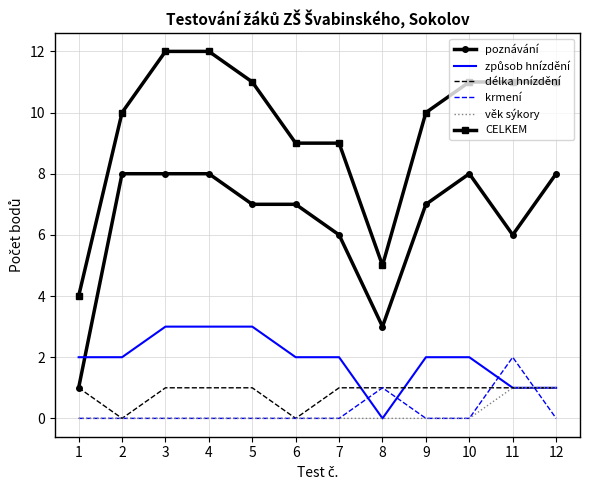

Is the value of poznávání at 2 greater than the value of věk sýkory at 8?

Yes